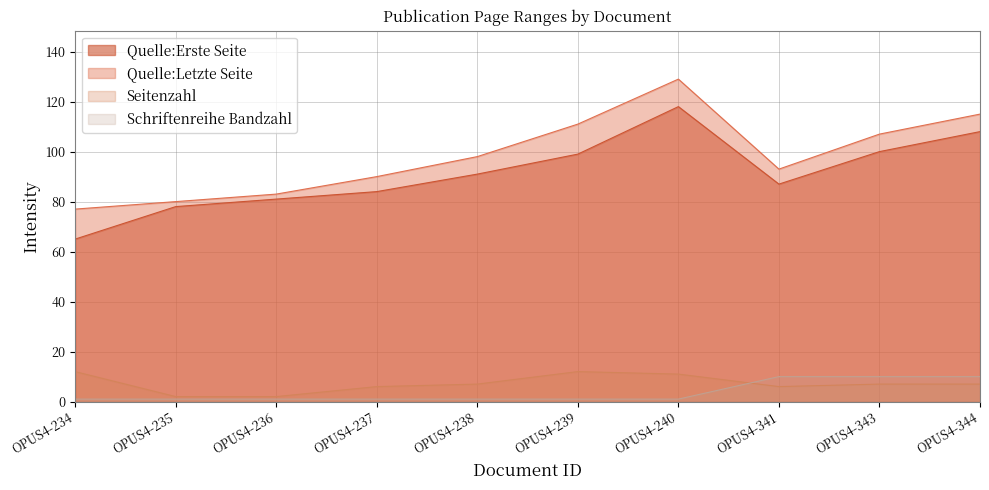

Reading right to left, what are all the values shown in this chart?

Quelle:Erste Seite: OPUS4-344=108	OPUS4-343=100	OPUS4-341=87	OPUS4-240=118	OPUS4-239=99	OPUS4-238=91	OPUS4-237=84	OPUS4-236=81	OPUS4-235=78	OPUS4-234=65
Quelle:Letzte Seite: OPUS4-344=115	OPUS4-343=107	OPUS4-341=93	OPUS4-240=129	OPUS4-239=111	OPUS4-238=98	OPUS4-237=90	OPUS4-236=83	OPUS4-235=80	OPUS4-234=77
Seitenzahl: OPUS4-344=7	OPUS4-343=7	OPUS4-341=6	OPUS4-240=11	OPUS4-239=12	OPUS4-238=7	OPUS4-237=6	OPUS4-236=2	OPUS4-235=2	OPUS4-234=12
Schriftenreihe Bandzahl: OPUS4-344=10	OPUS4-343=10	OPUS4-341=10	OPUS4-240=1	OPUS4-239=1	OPUS4-238=1	OPUS4-237=1	OPUS4-236=1	OPUS4-235=1	OPUS4-234=1